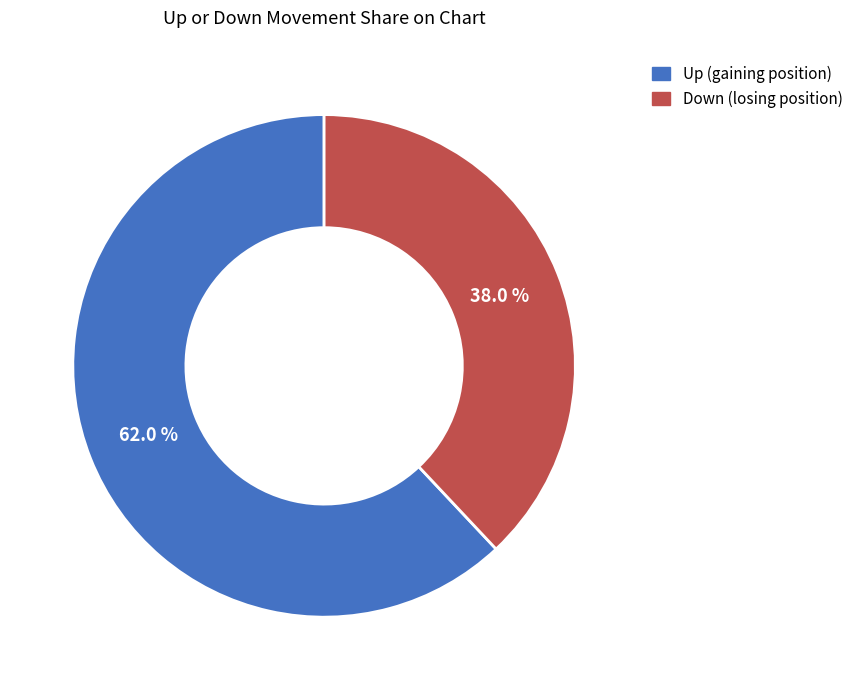

Is there any slice that represents more than half of the pie?

Yes